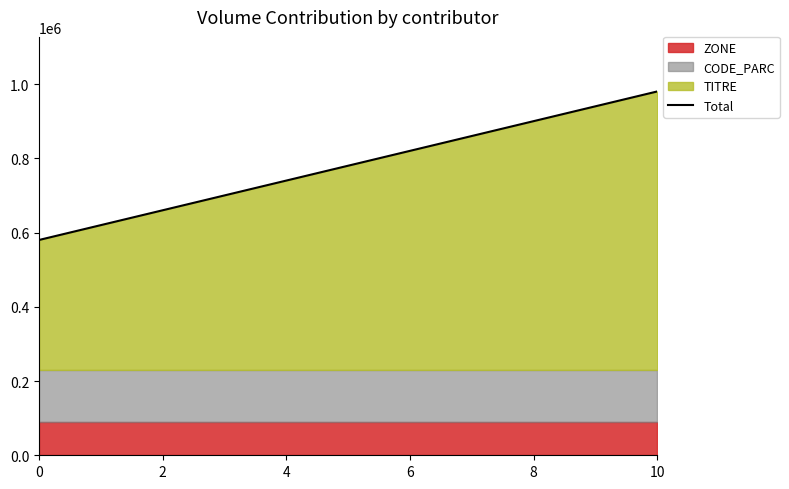

What is the lowest value of the Total series?

580000